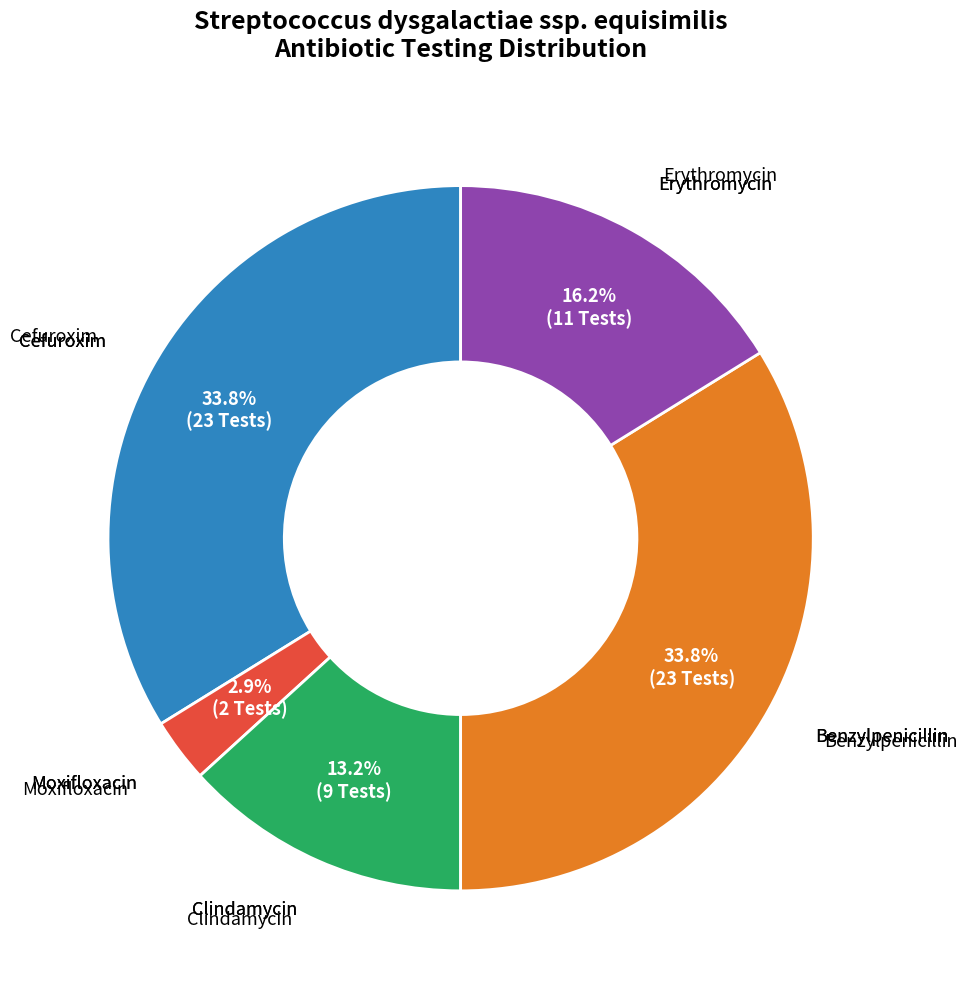

Does any single category account for the majority?

No